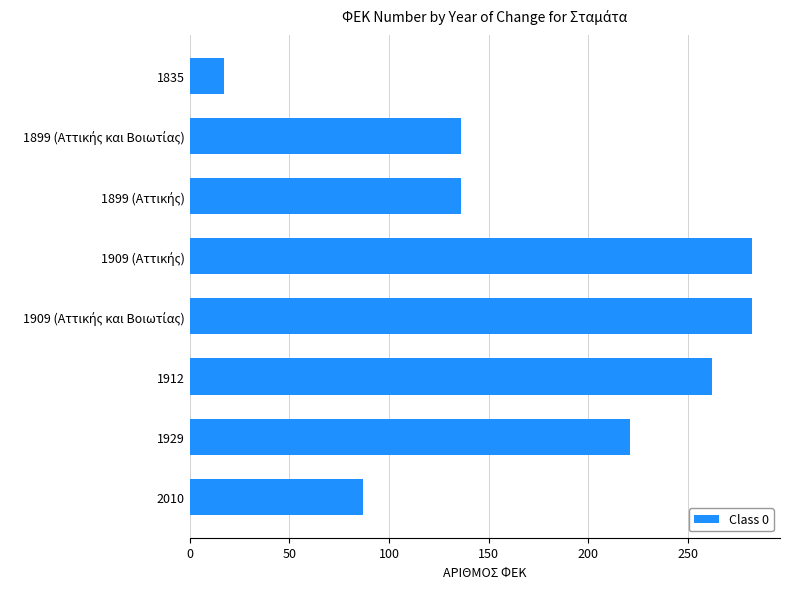

Reading top to bottom, transcribe all the data shown in this chart.

17	136	136	282	282	262	221	87